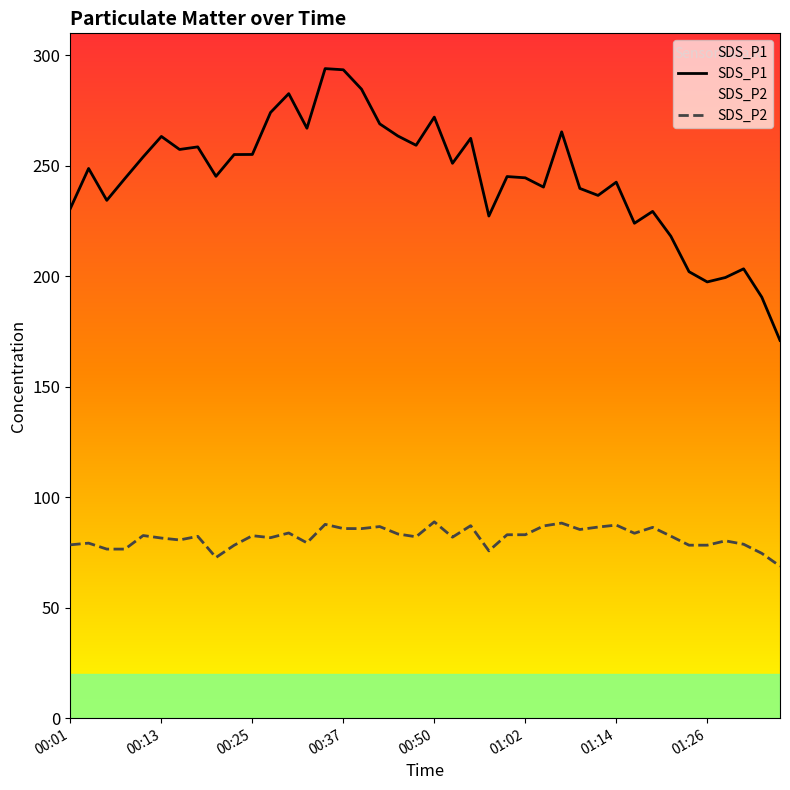

What is the value of the SDS_P1 point at the 8th from the left?

258.6